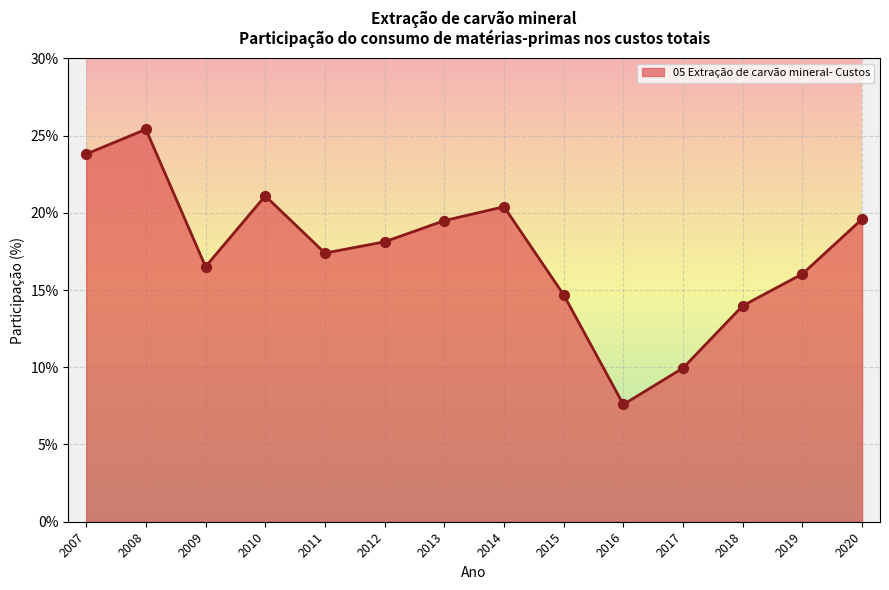

Between 2013 and 2010, which is larger?

2010